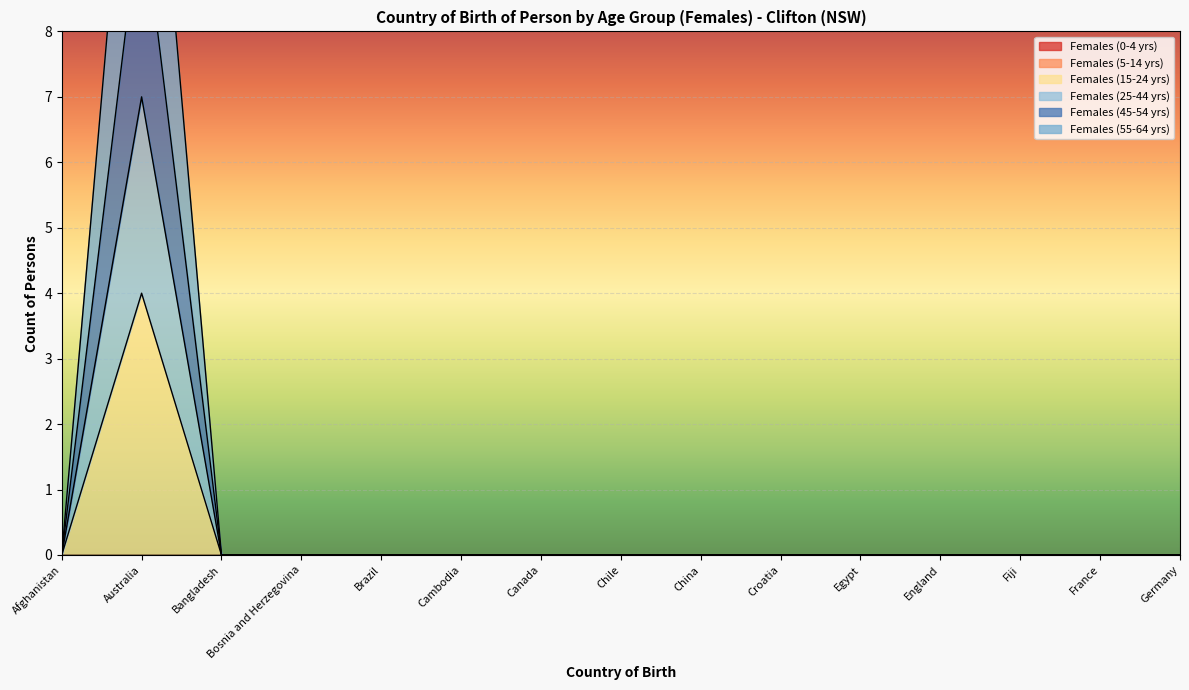

Reading left to right, transcribe all the data shown in this chart.

Females (15-24 yrs): Afghanistan=0	Australia=4	Bangladesh=0	Bosnia and Herzegovina=0	Brazil=0	Cambodia=0	Canada=0	Chile=0	China=0	Croatia=0	Egypt=0	England=0	Fiji=0	France=0	Germany=0
Females (25-44 yrs): Afghanistan=0	Australia=7	Bangladesh=0	Bosnia and Herzegovina=0	Brazil=0	Cambodia=0	Canada=0	Chile=0	China=0	Croatia=0	Egypt=0	England=0	Fiji=0	France=0	Germany=0
Females (45-54 yrs): Afghanistan=0	Australia=14	Bangladesh=0	Bosnia and Herzegovina=0	Brazil=0	Cambodia=0	Canada=0	Chile=0	China=0	Croatia=0	Egypt=0	England=0	Fiji=0	France=0	Germany=0
Females (55-64 yrs): Afghanistan=0	Australia=10	Bangladesh=0	Bosnia and Herzegovina=0	Brazil=0	Cambodia=0	Canada=0	Chile=0	China=0	Croatia=0	Egypt=0	England=0	Fiji=0	France=0	Germany=0